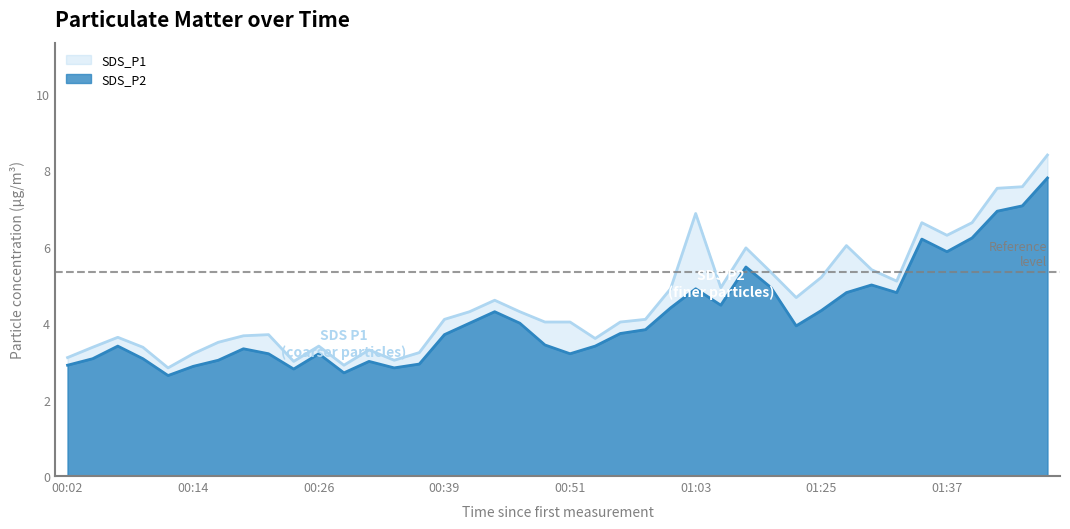

How many categories are shown in the chart?

40